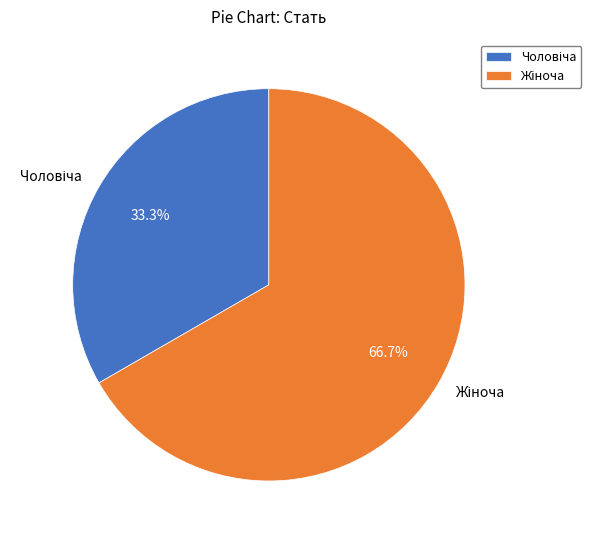

Is there any slice that represents more than half of the pie?

Yes